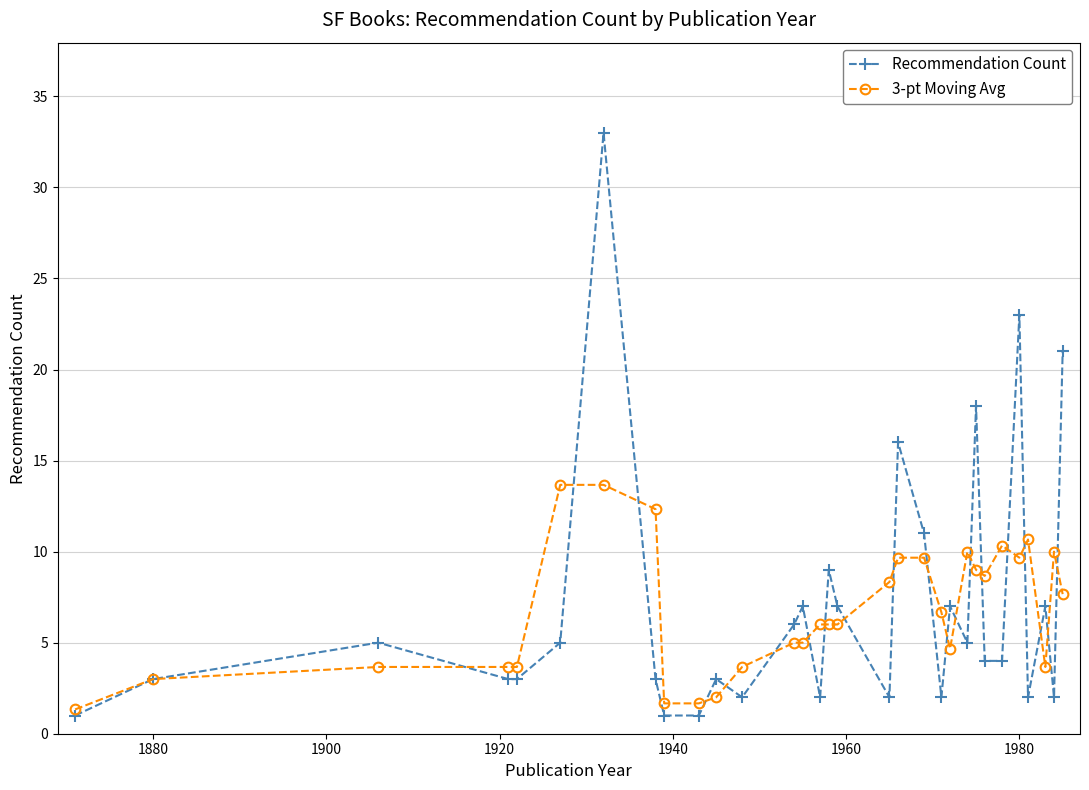

What is the value of the 3-pt Moving Avg point at the 17th from the left?

6.0